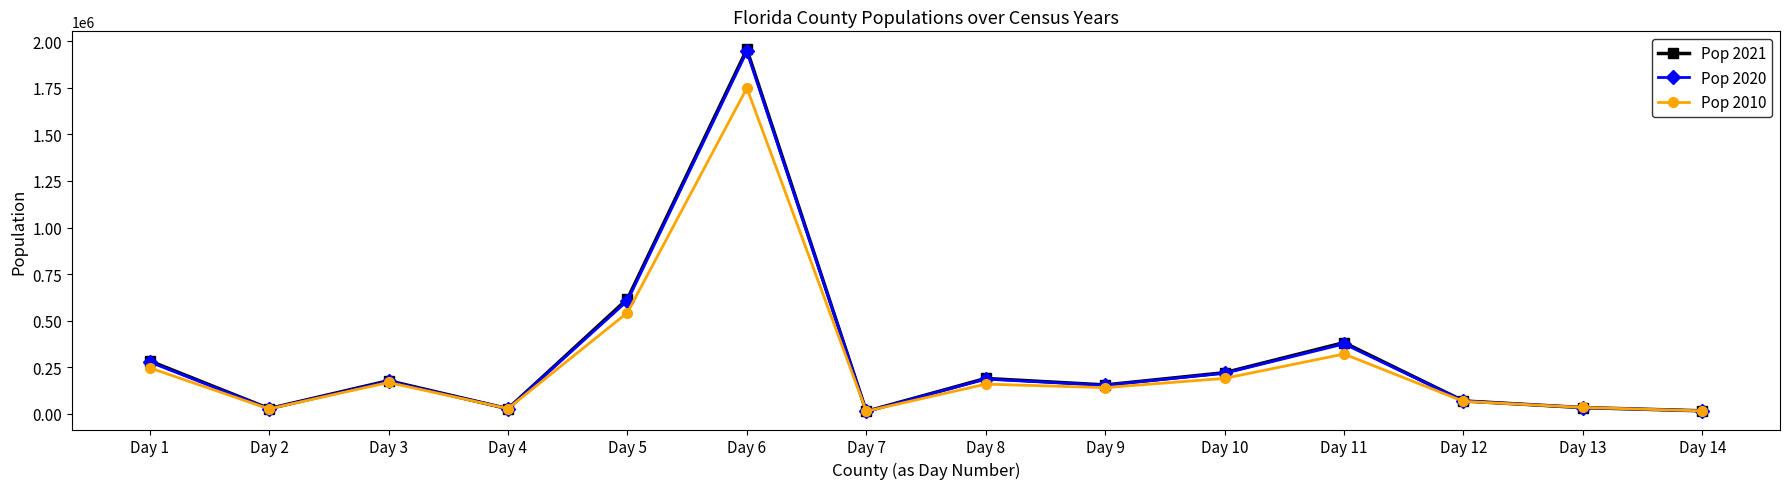

The value of Pop 2020 at Day 8 is 186847. True or false?

True